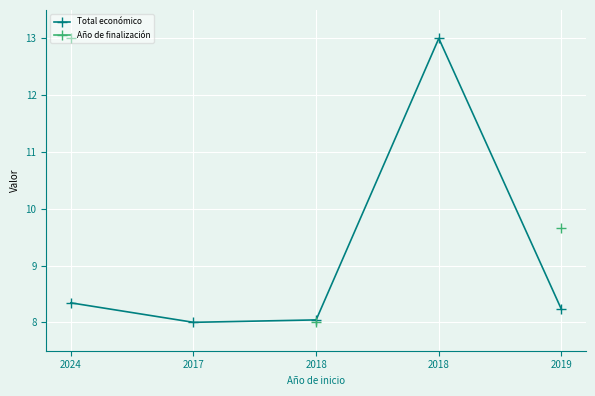

Which category has the lowest value in the Total económico series?

2017